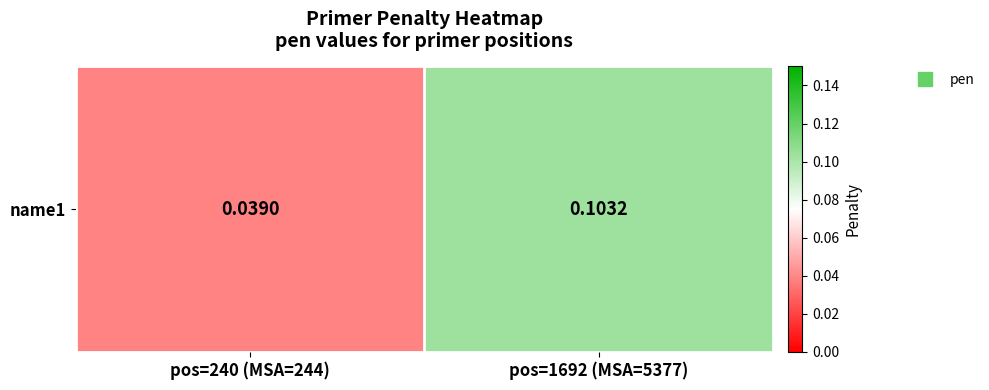

At which label is the value closest to 0?

pos=240 (MSA=244)